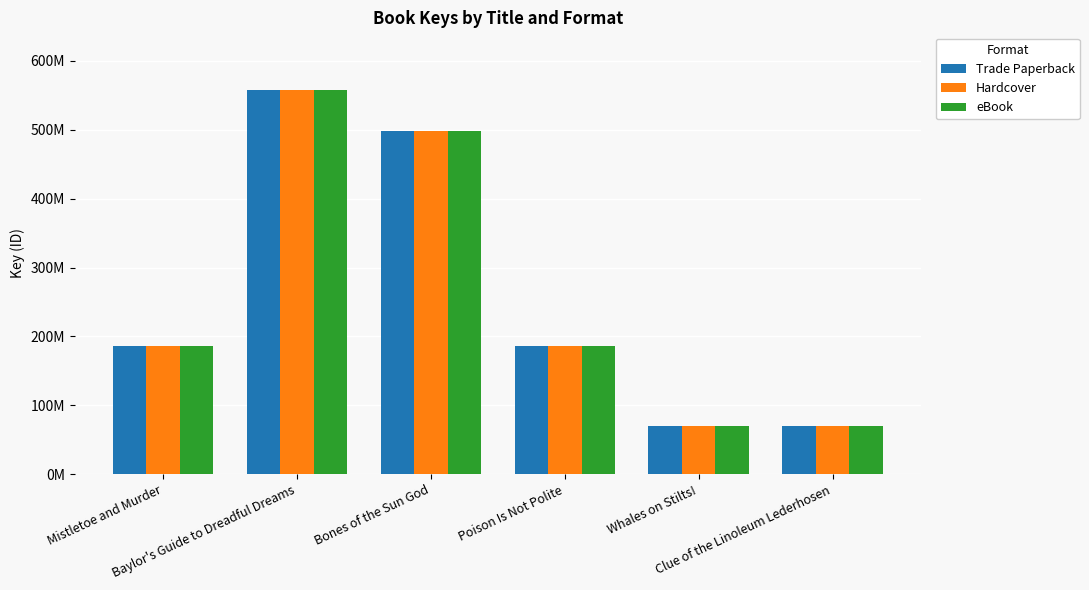

What are all the series names shown in the legend?

Trade Paperback, Hardcover, eBook